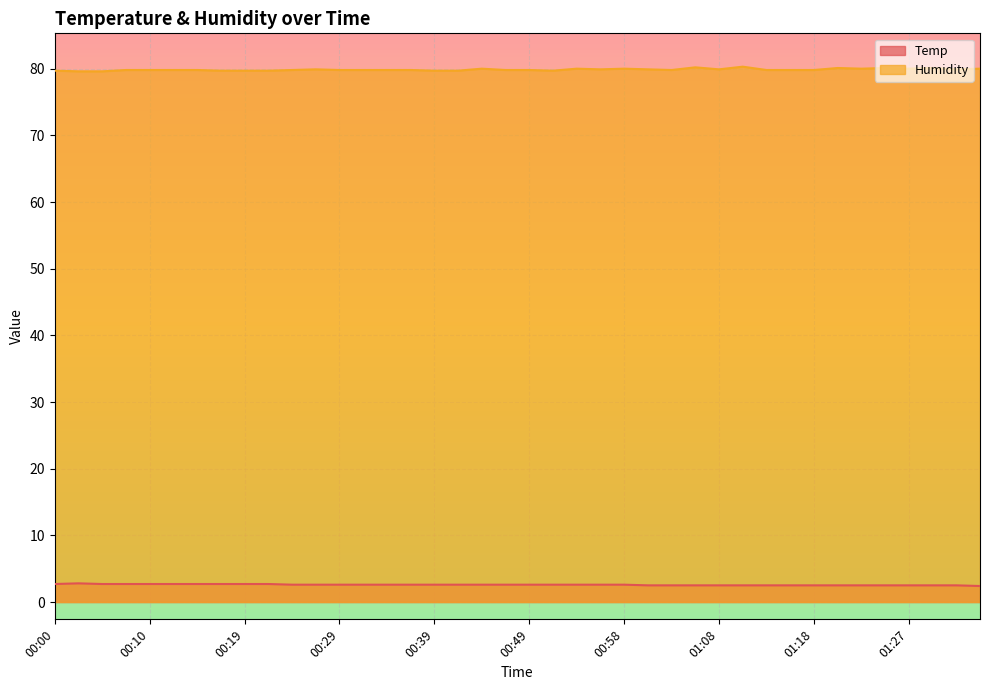

What is the value of the Temp point at the 30th from the left?

2.5